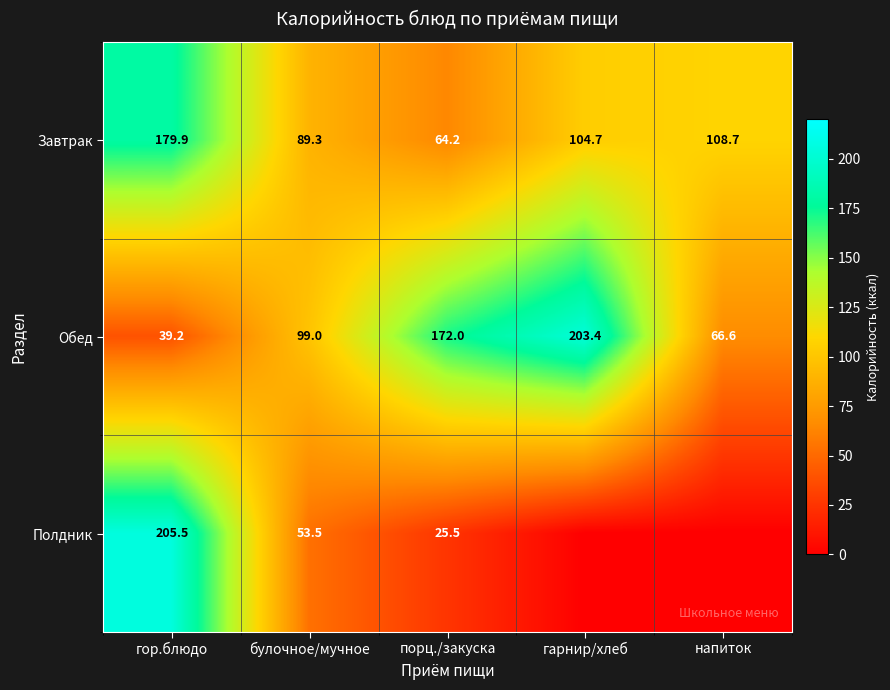

The value of Завтрак at гор.блюдо is 179.9. True or false?

True